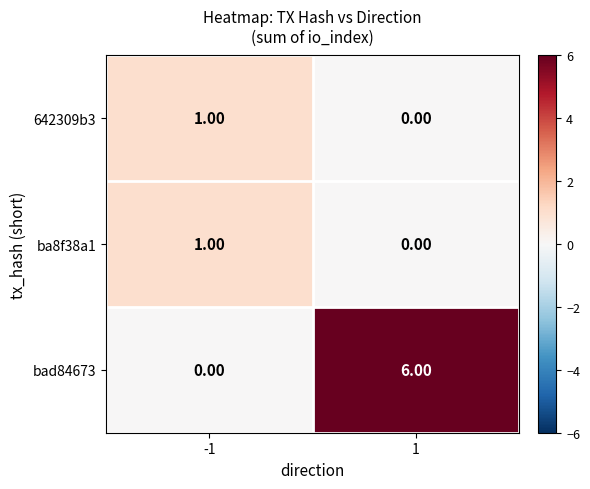

How many data points does each series have?

2